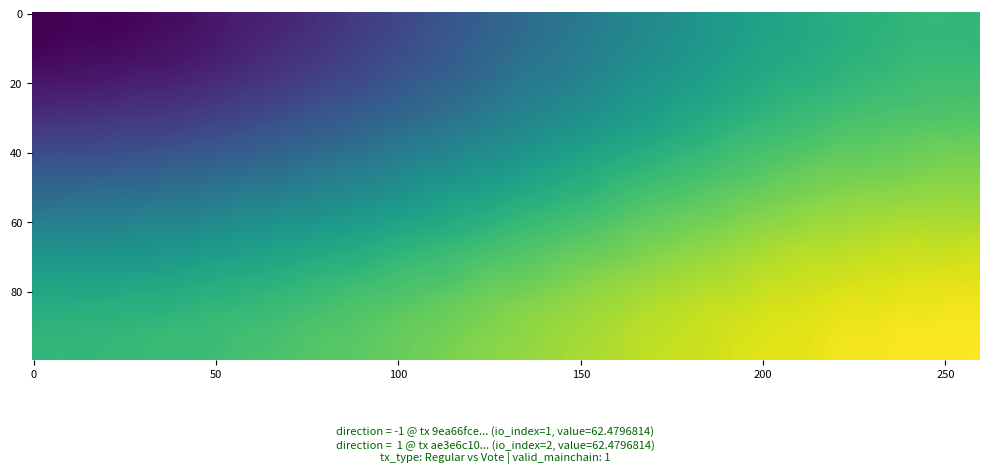

What is the difference between the maximum and minimum values in the ae3e6c10cd8b52335ad2bc0e7418a1bf0abaac8 series?

1